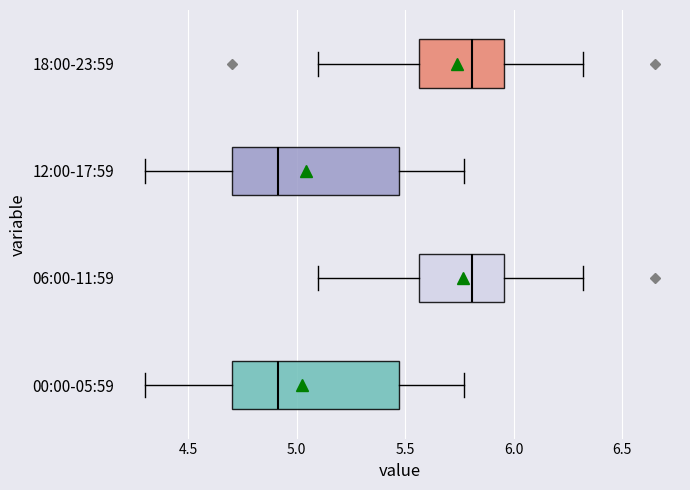

Where does the right whisker of the box for 00:00-05:59 end on the x-axis? The values are not printed on the chart, so give them approximately, as read against the axis.

5.75